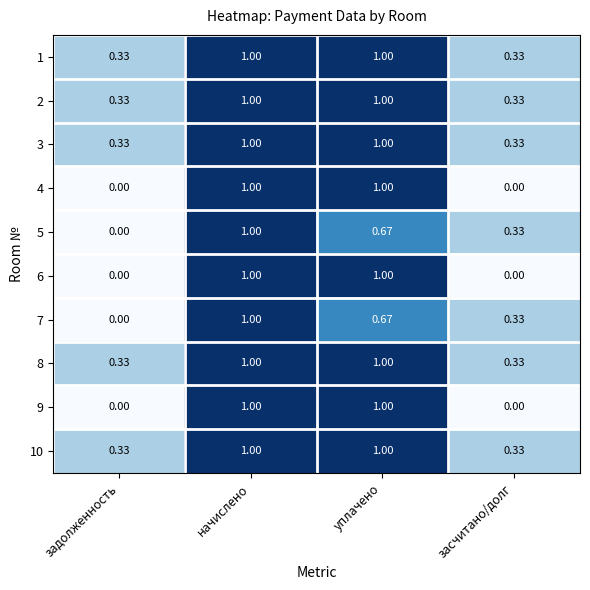

Which category has the lowest value in the 7 series?

задолженность